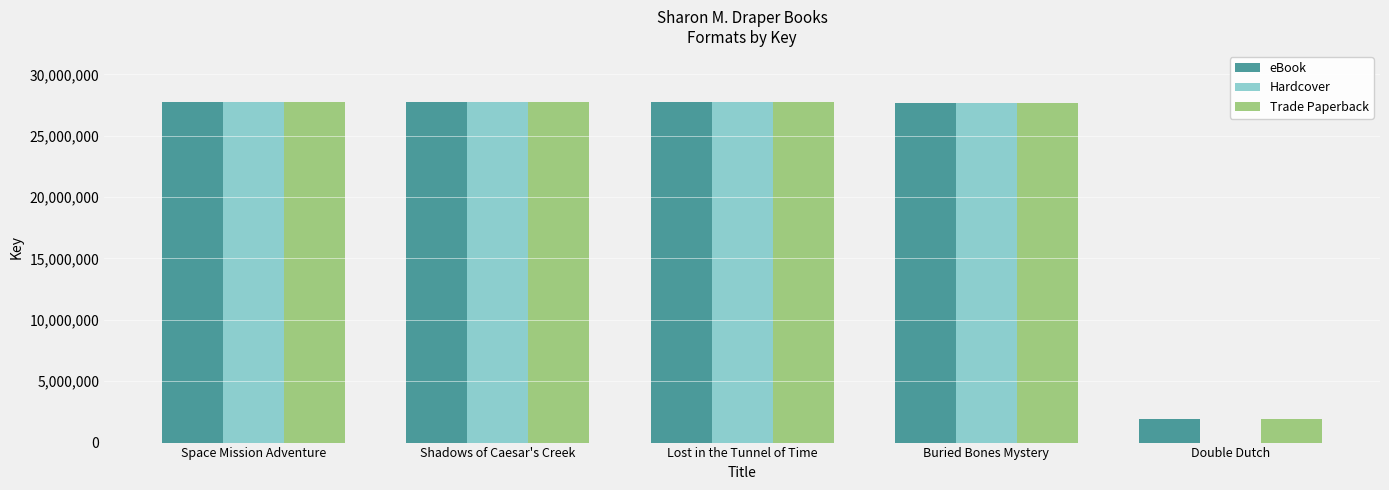

What is the label of the 4th bar from the left?

Buried Bones Mystery